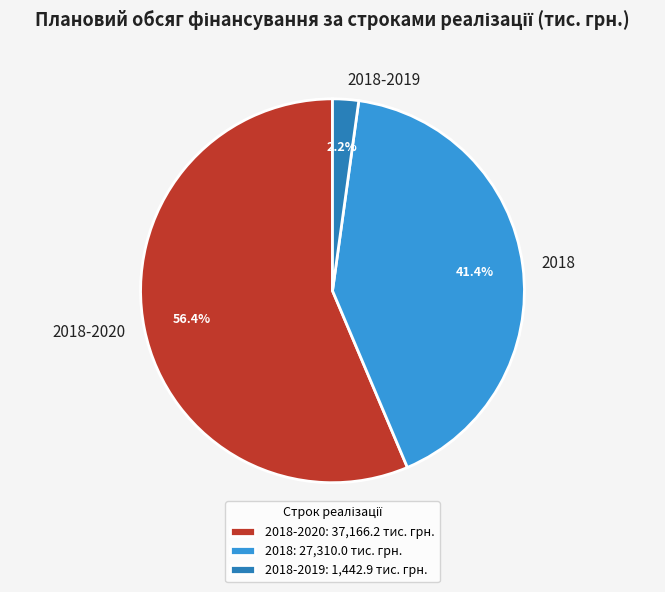

Count the number of slices in the pie.

3